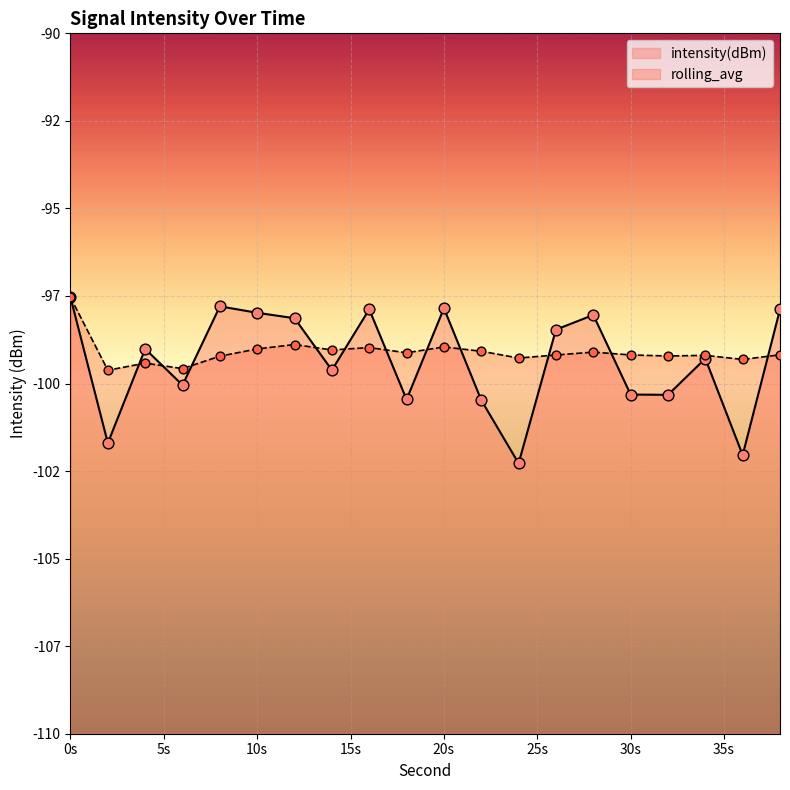

At how many categories does at least one series exceed -98?

6